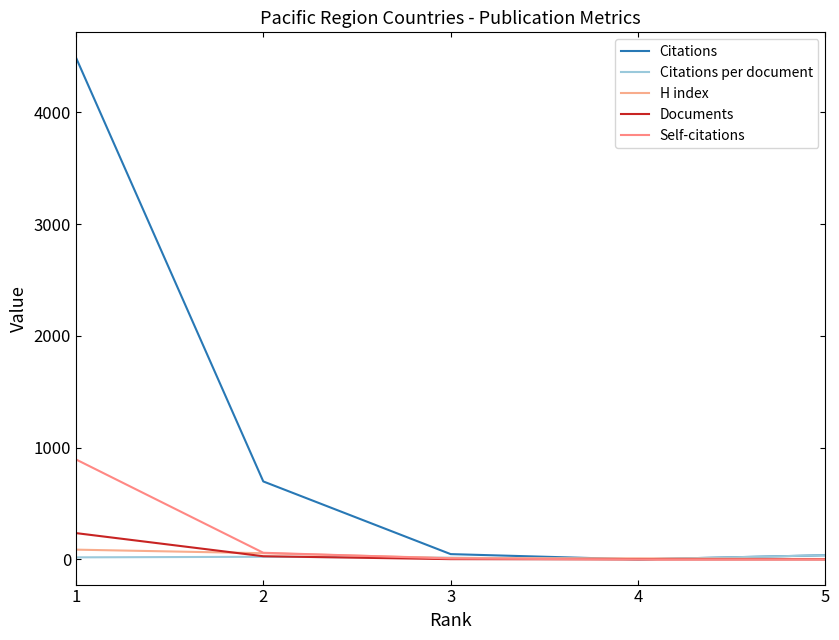

Which series has the widest spread of values?

Citations